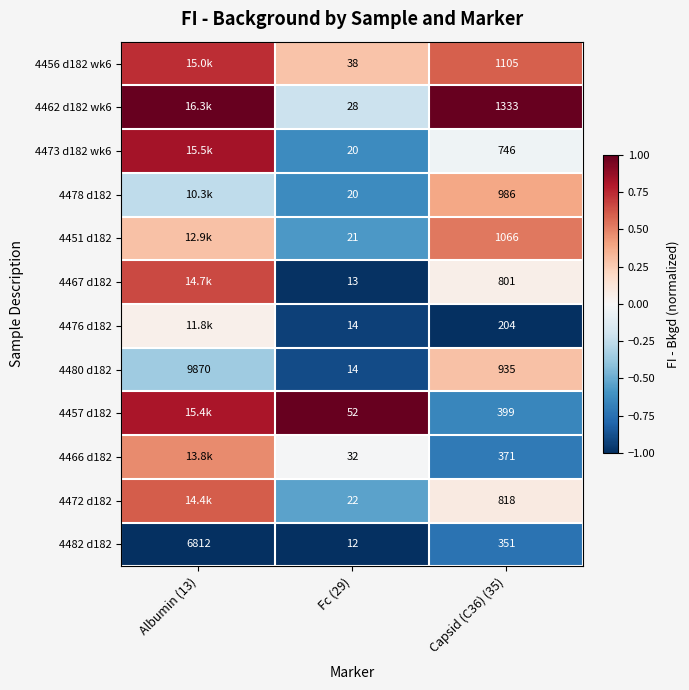

What is the total value across all series at Capsid (C36) (35)?

9115.0